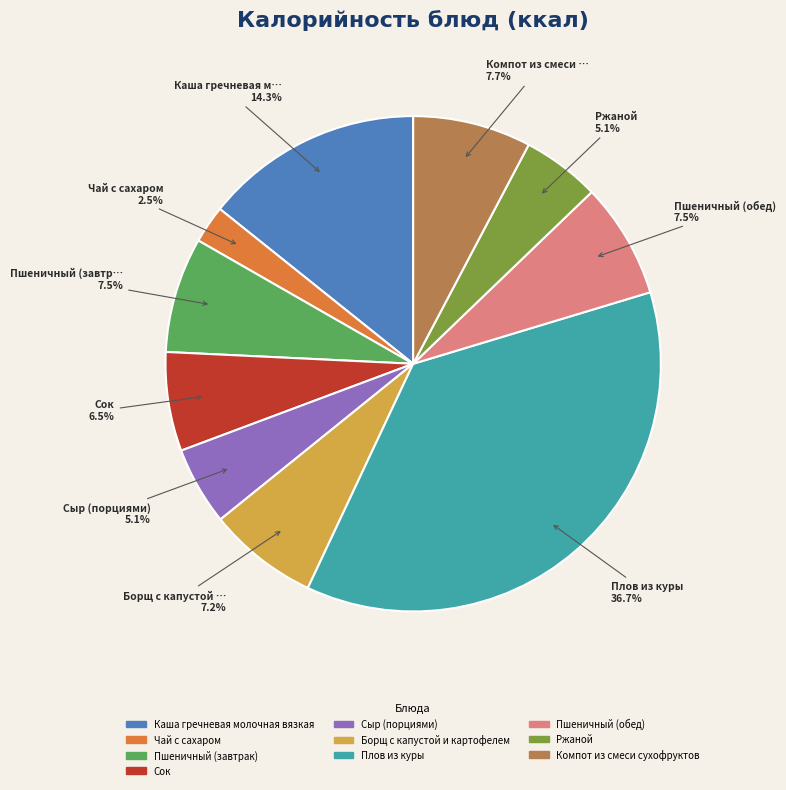

True or false: Чай с сахаром accounts for 17% of the total.

False